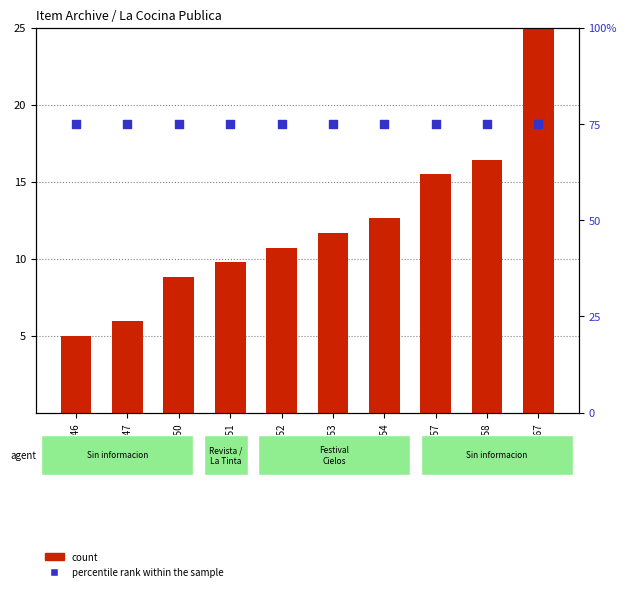

Which series has the widest spread of Y values?

count